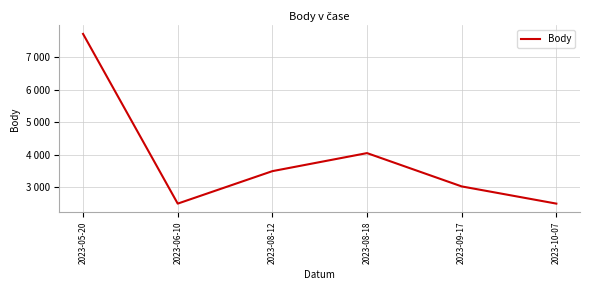

Does the chart have visible grid lines?

Yes